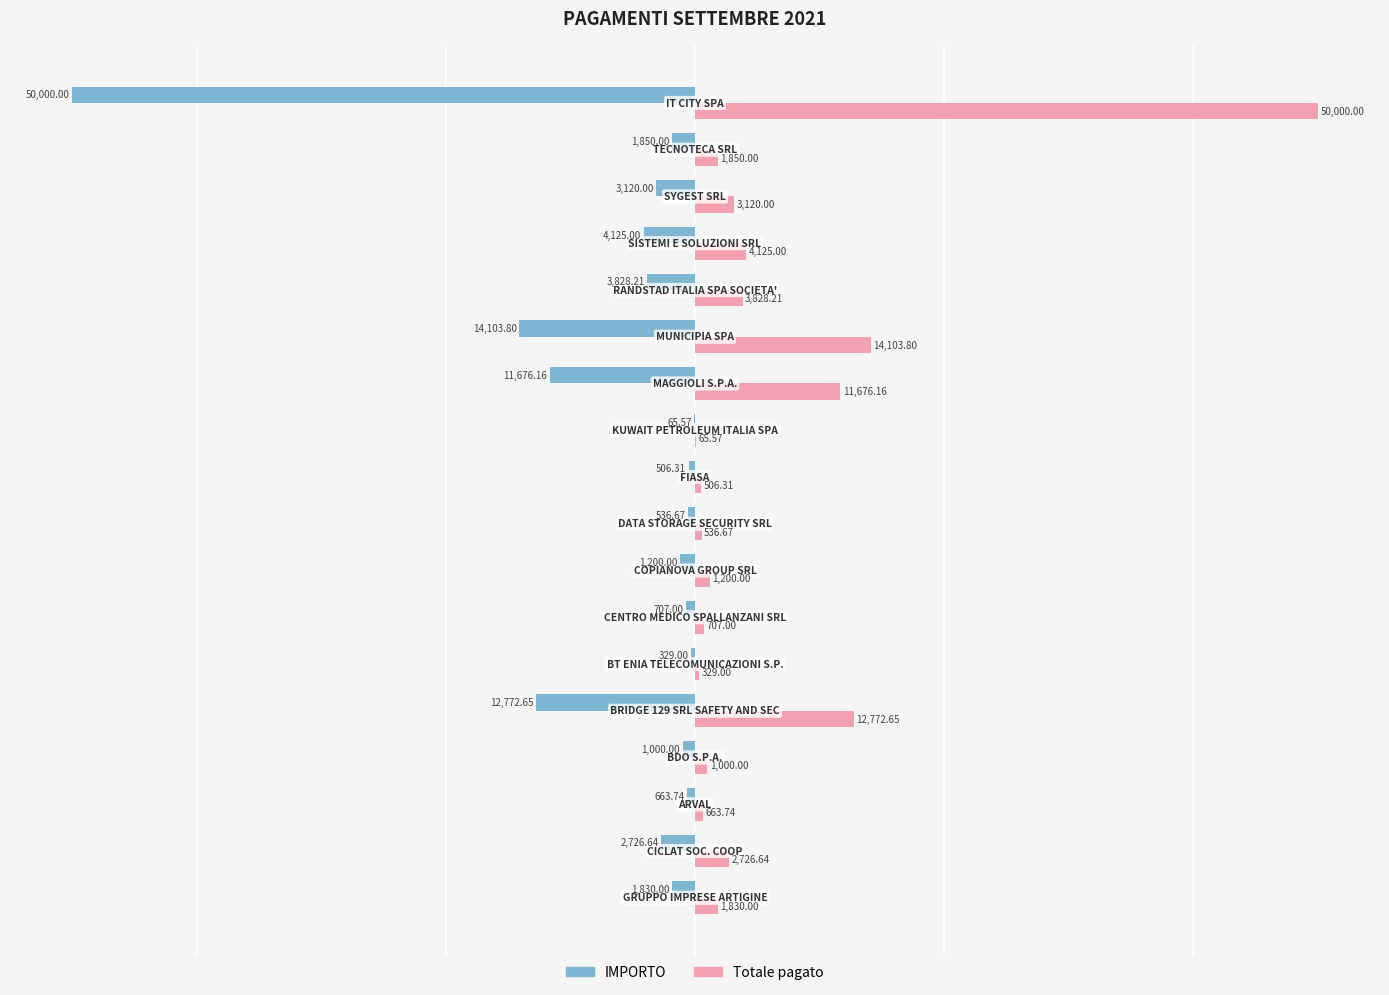

How many data points does each series have?

18